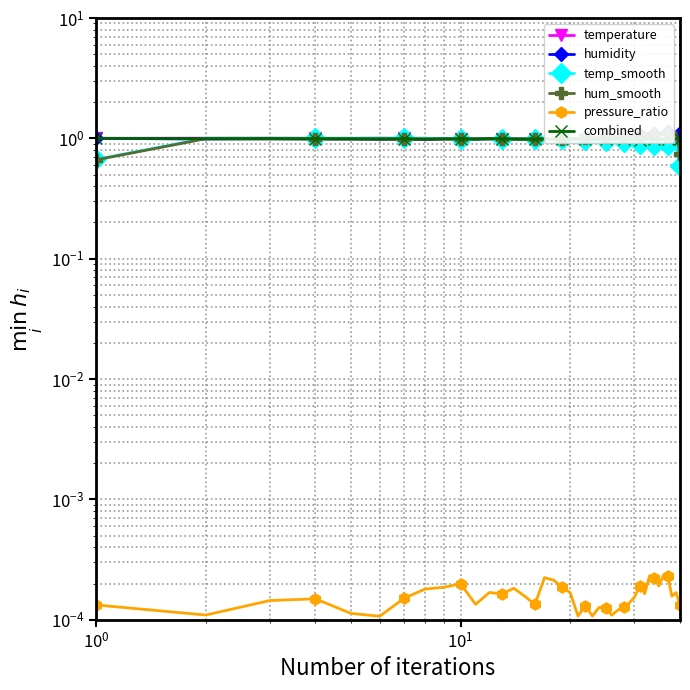

How many distinct data groups are displayed?

6